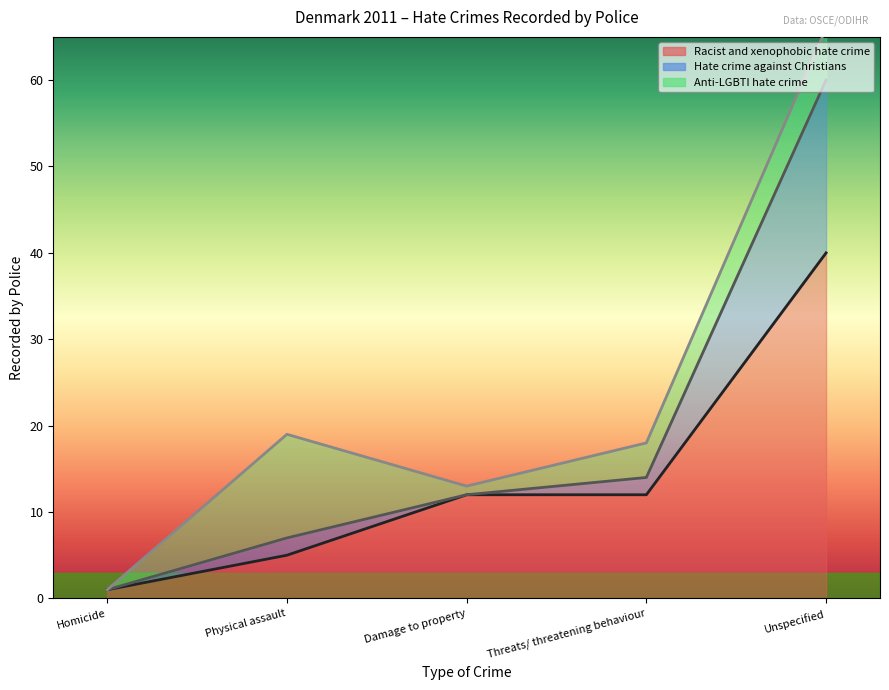

Which category has the lowest value across all series?

Homicide